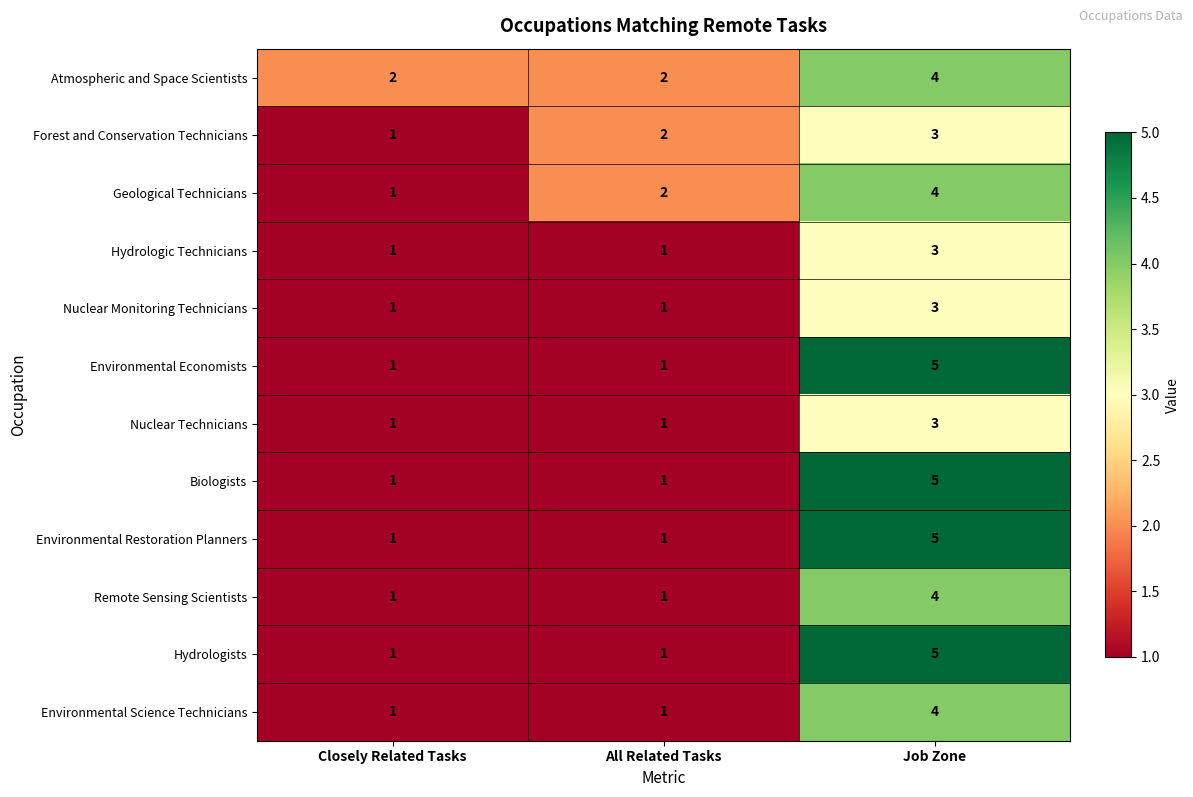

Which series has the largest total across all categories?

Atmospheric and Space Scientists